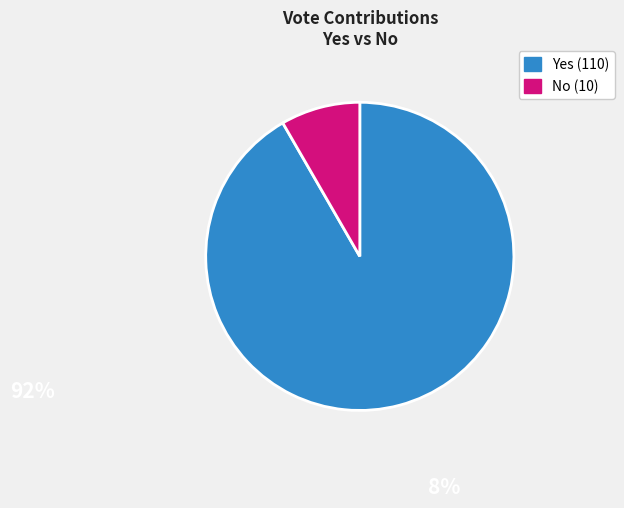

Does any single category account for the majority?

Yes